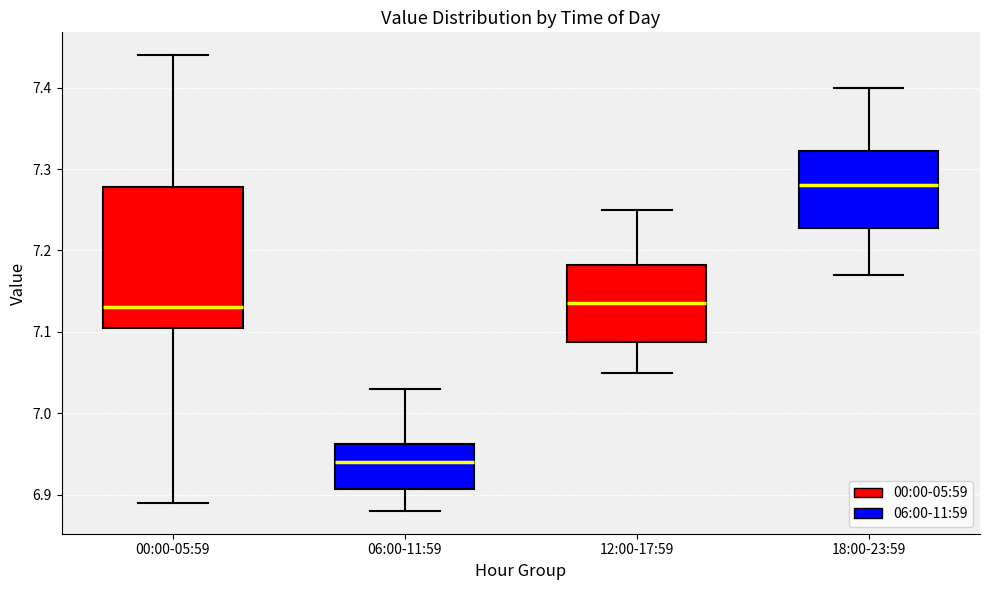

Reading left to right, read every box against the y-axis: the position of its median line, the range the box covers, and the ends of its whiskers. The values are not printed on the chart, so give them approximately, as read against the axis.

00:00-05:59: median 7.13, box 7.11 to 7.28, whiskers 6.89 to 7.44
06:00-11:59: median 6.94, box 6.91 to 6.96, whiskers 6.88 to 7.03
12:00-17:59: median 7.14, box 7.09 to 7.18, whiskers 7.05 to 7.25
18:00-23:59: median 7.28, box 7.23 to 7.32, whiskers 7.17 to 7.40